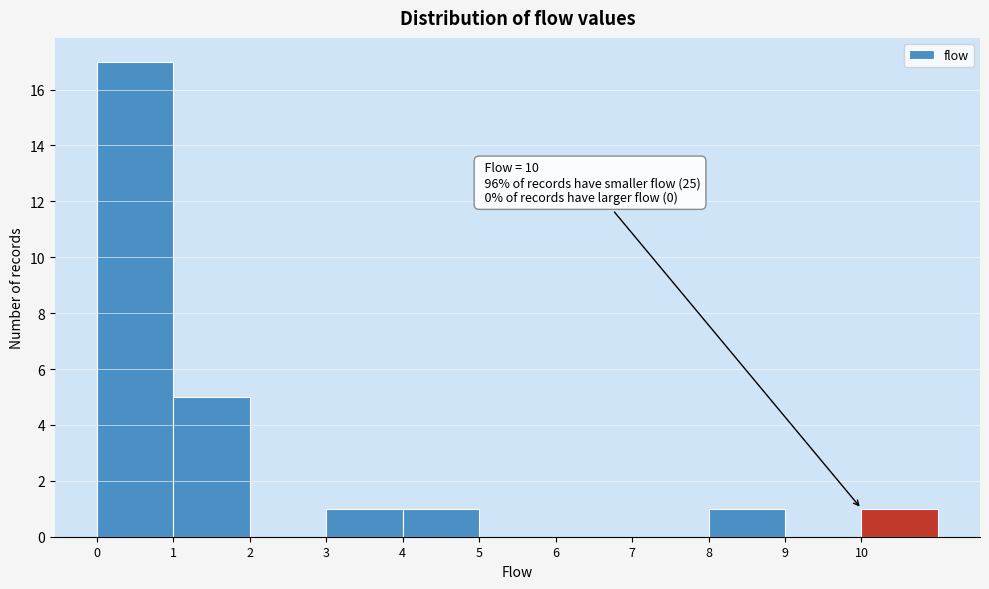

Which range on the x-axis has the tallest bar?

0 to 1